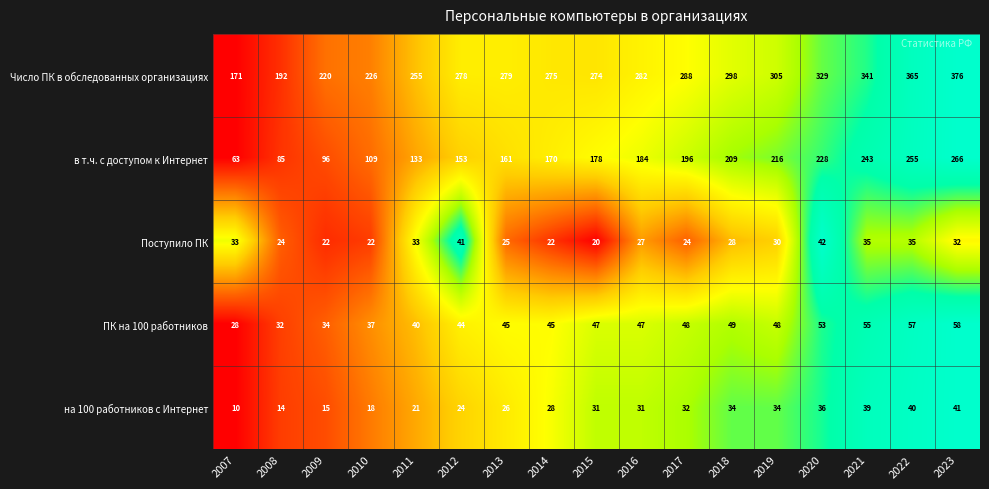

What is the sum of the Поступило ПК values at 2022 and 2018?

63